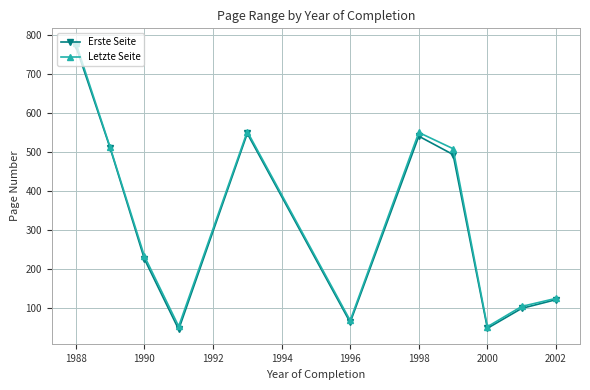

How many values in the Letzte Seite series are below 233?

5